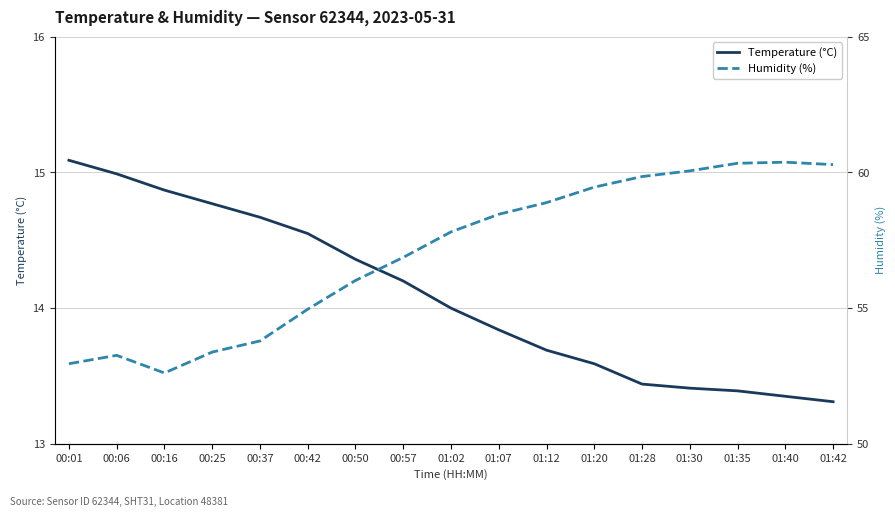

True or false: Temperature (°C) and Humidity (%) cross at least once.

False